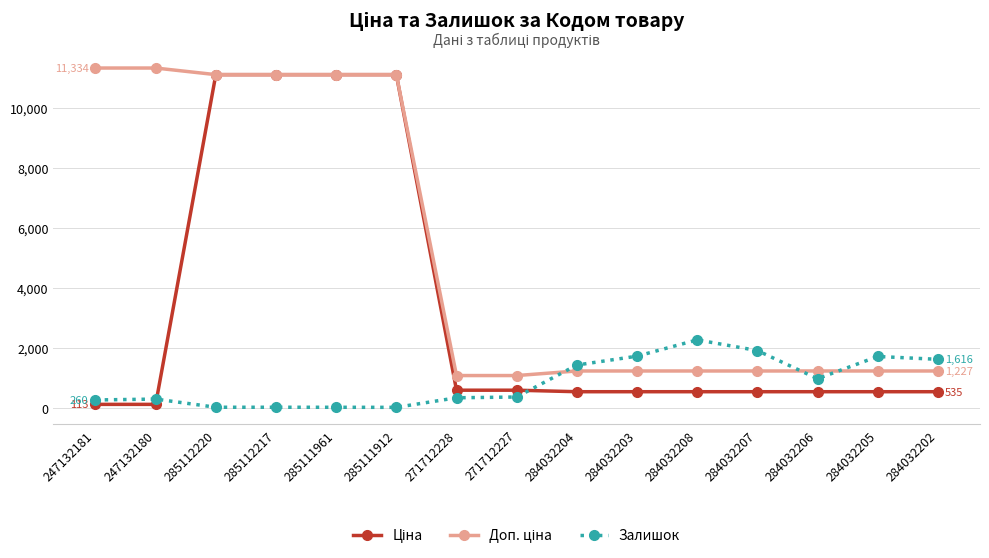

What is the maximum value shown in the chart?

11334.0